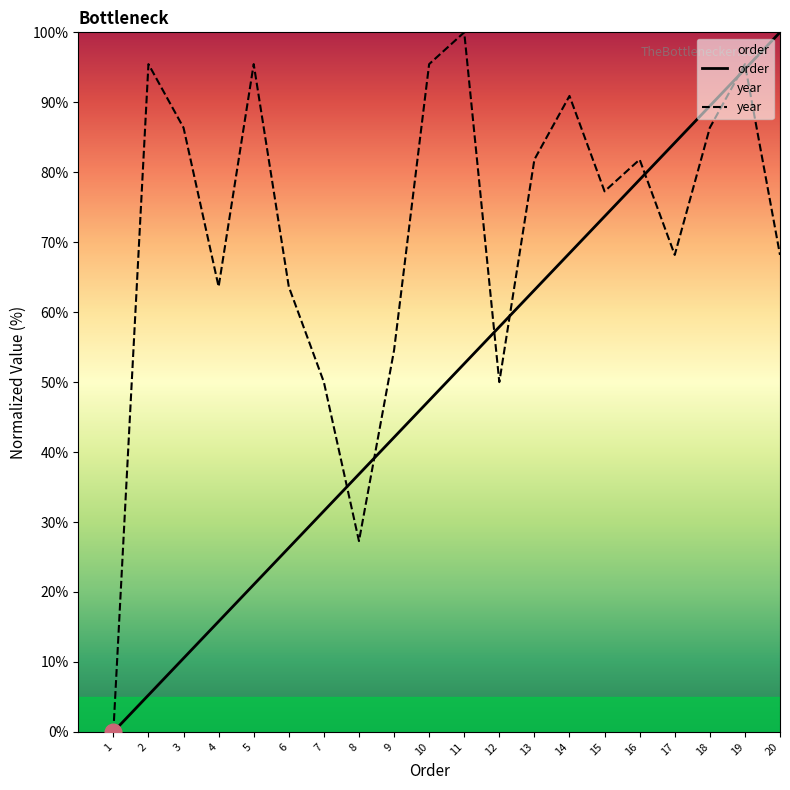

The year series shows 63.6 at 6. True or false?

True